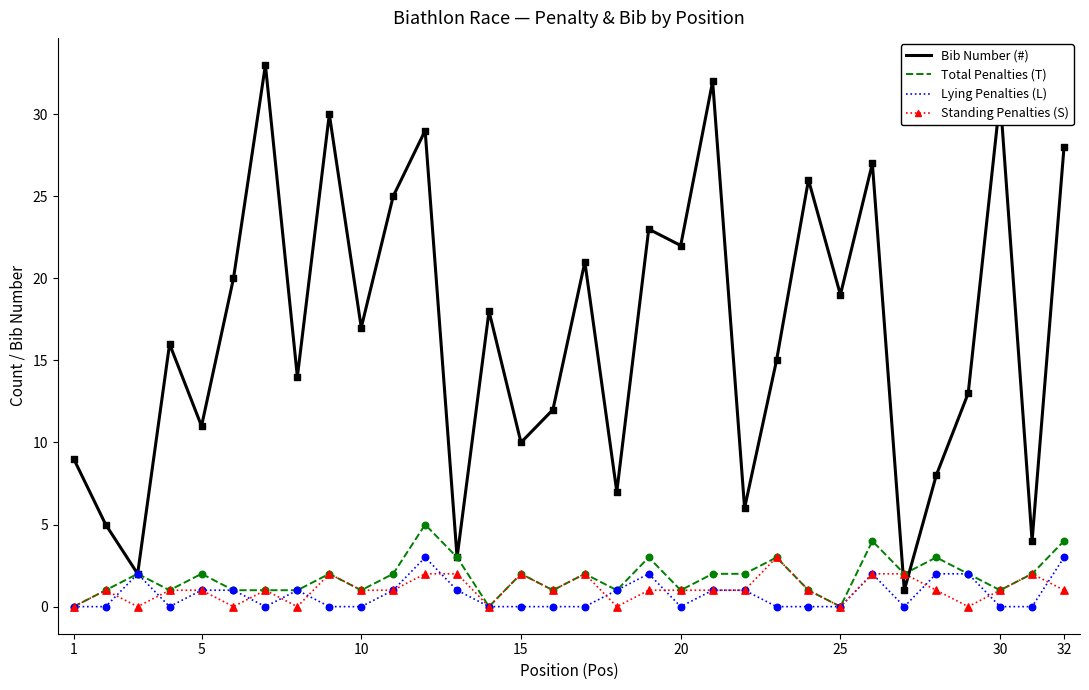

True or false: Bib Number (#) and Standing Penalties (S) cross at least once.

True